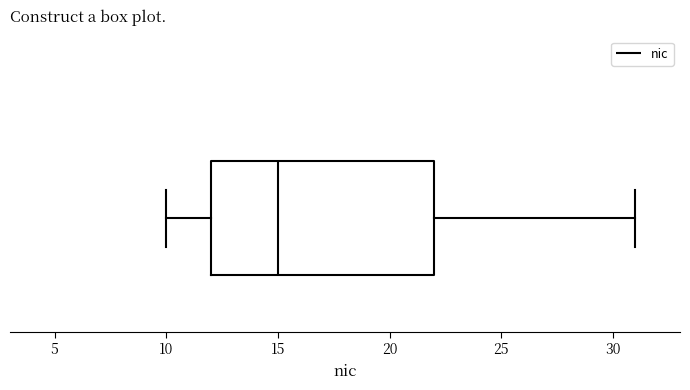

Read this box plot against the x-axis: the position of the median line, the range covered by the box, and the ends of both whiskers. The values are not printed on the chart, so give them approximately, as read against the axis.

median 15, box 12 to 22, whiskers 10 to 31